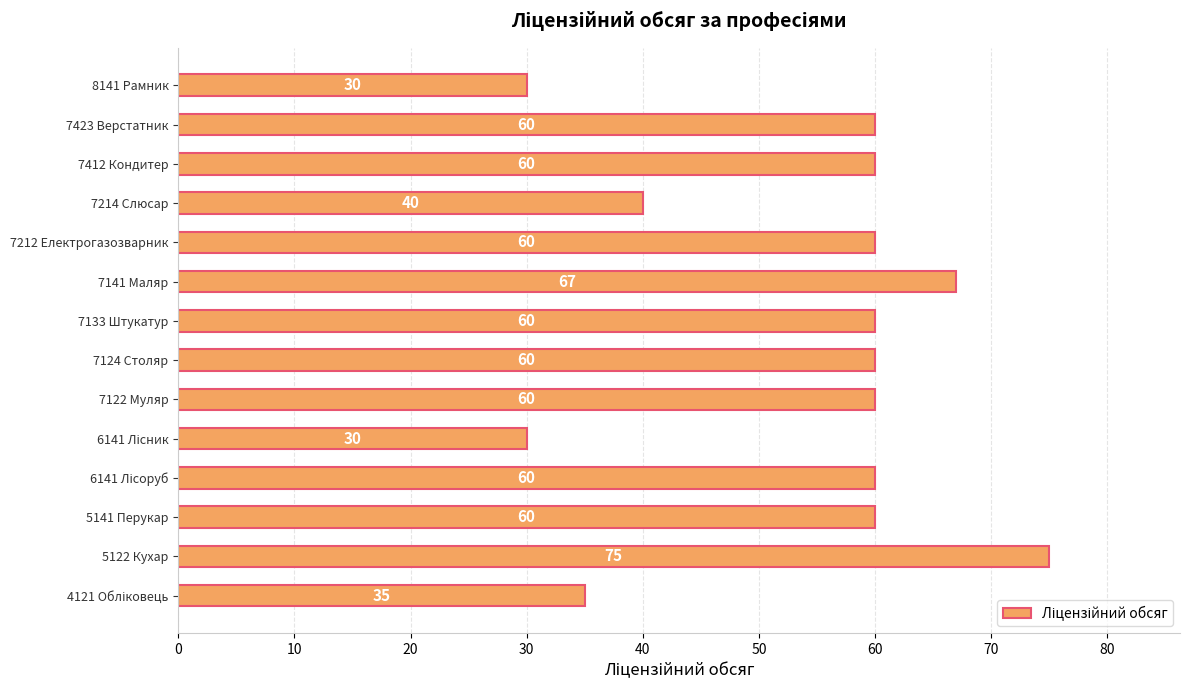

What is the difference between the maximum and minimum values?

45